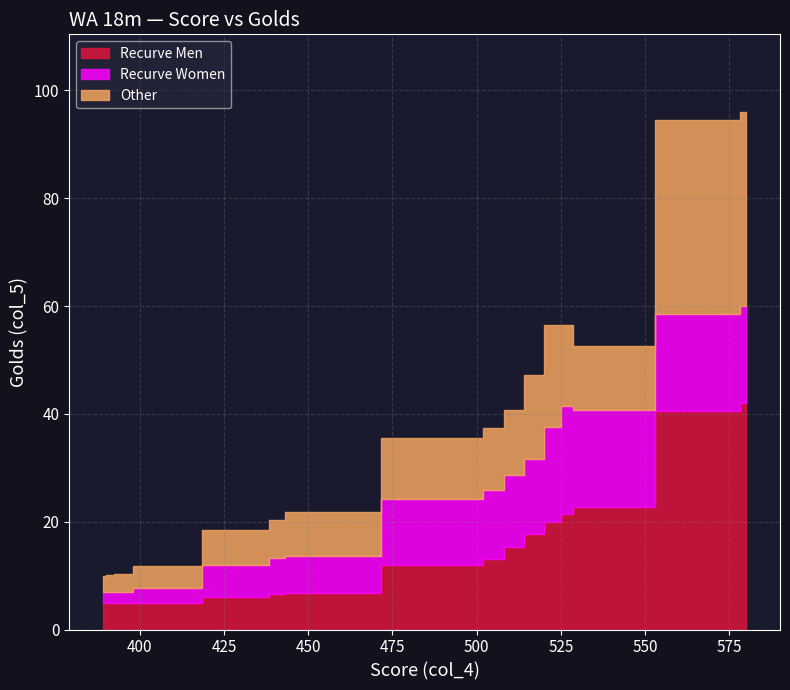

What are all the series names shown in the legend?

Recurve Men, Recurve Women, Other